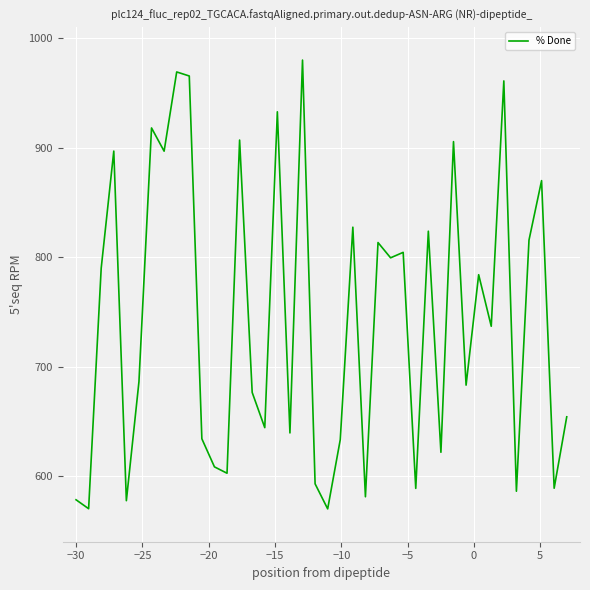

What is the minimum value shown in the chart?

570.0